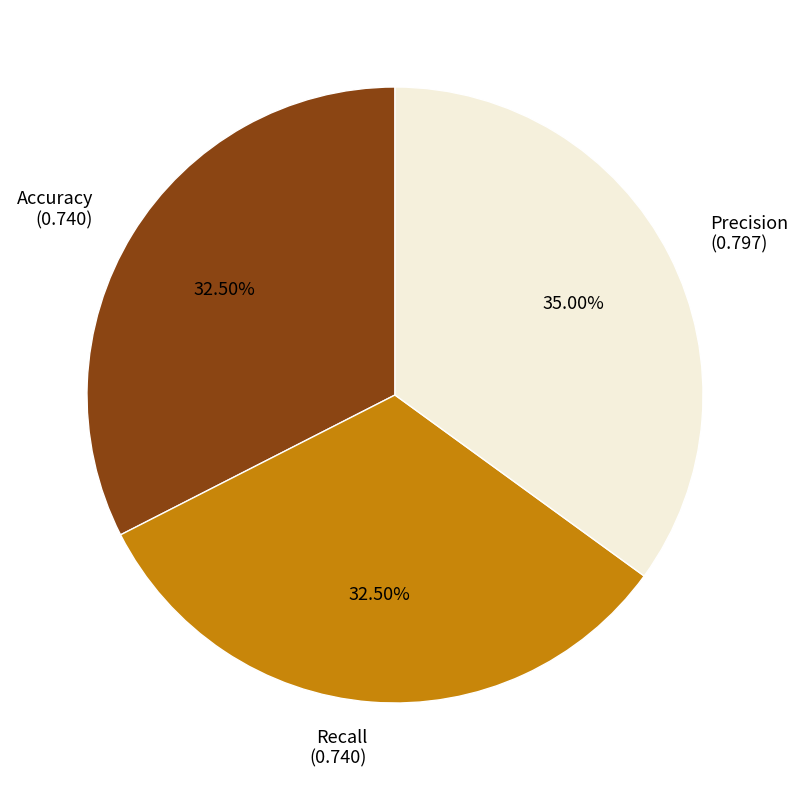

How many segments does this pie chart have?

3